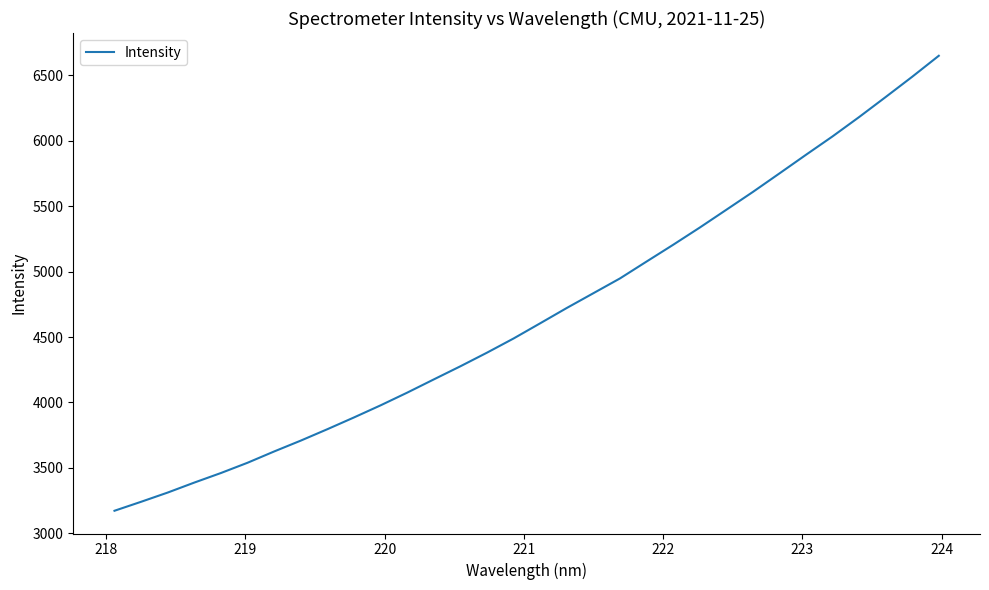

What is the difference between the maximum and minimum values?

3478.7